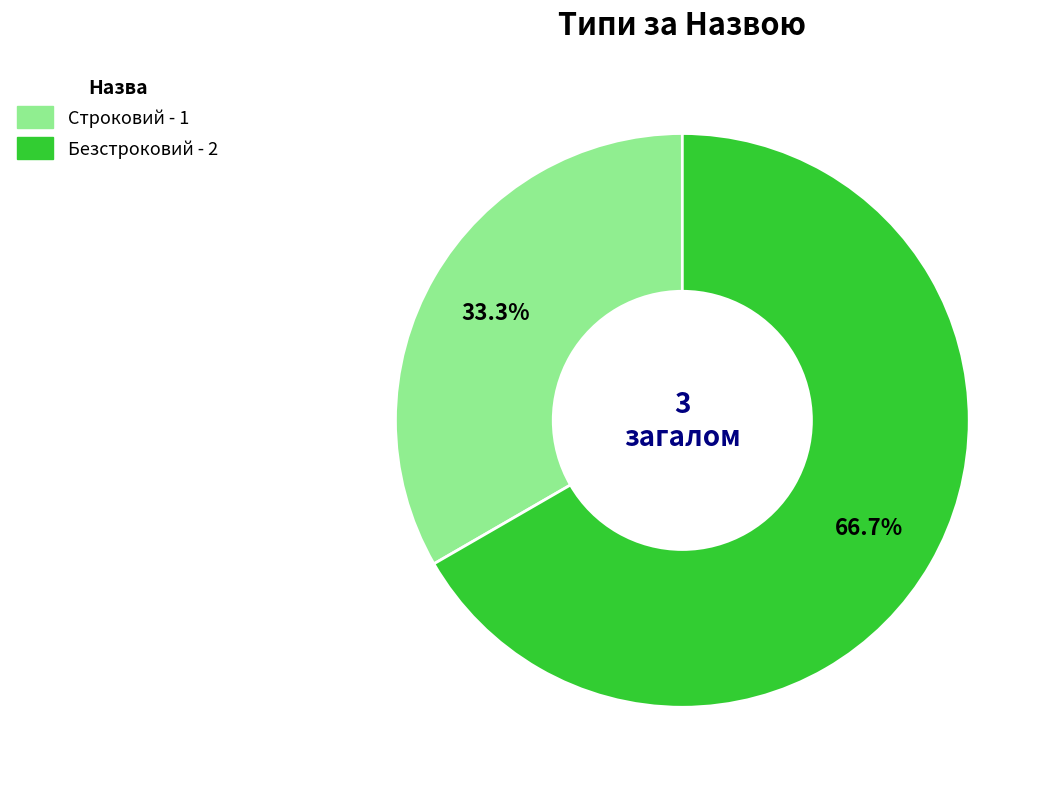

Which category has the smallest portion of the pie?

Строковий